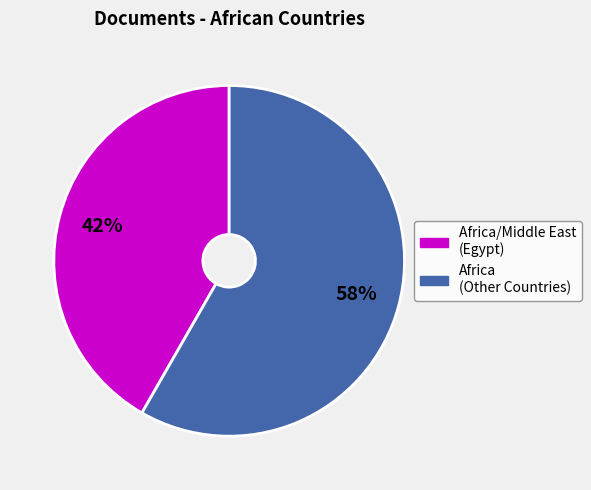

To the nearest percent, what is the average slice percentage?

50%